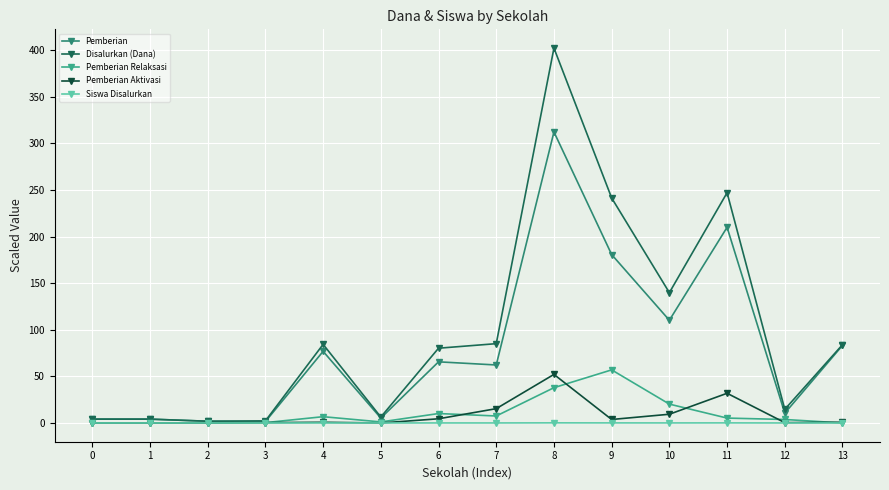

True or false: Siswa Disalurkan has more than 2 interior local peaks.

True